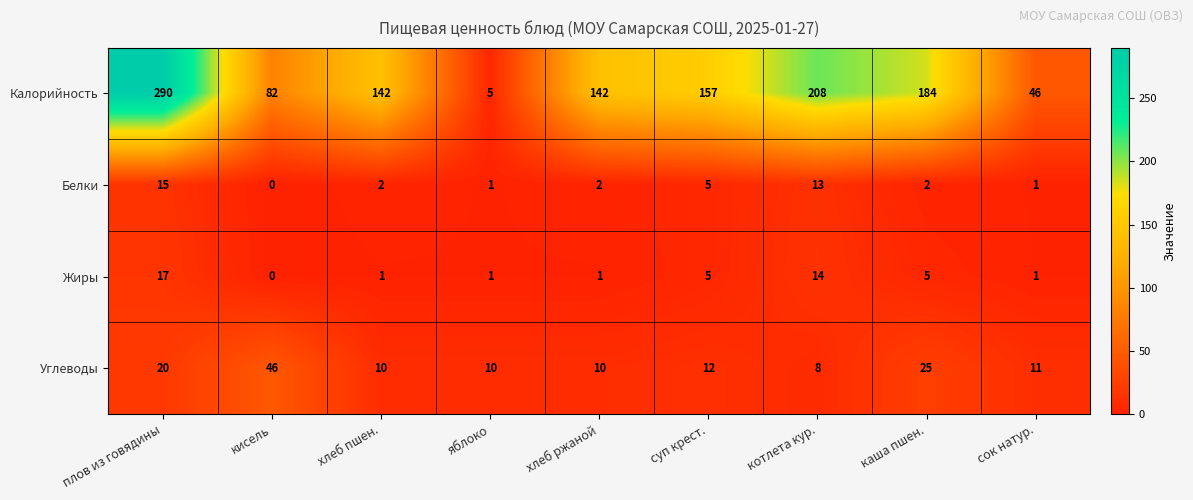

What is the difference between the highest and lowest values at котлета кур.?

200